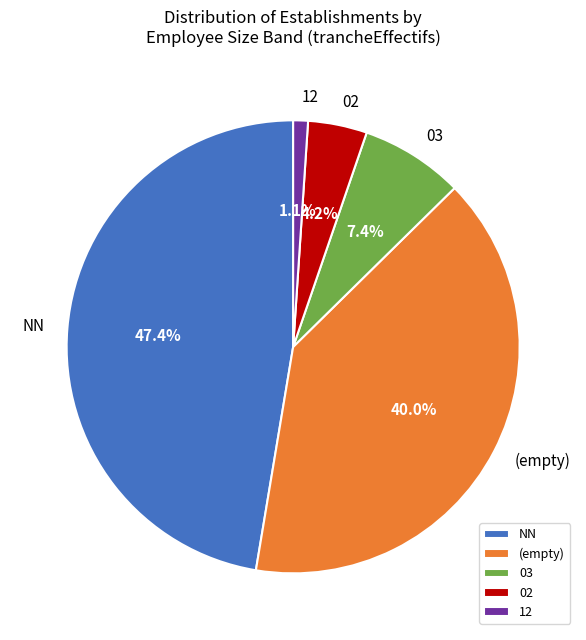

Does NN account for over 50% of the chart?

No